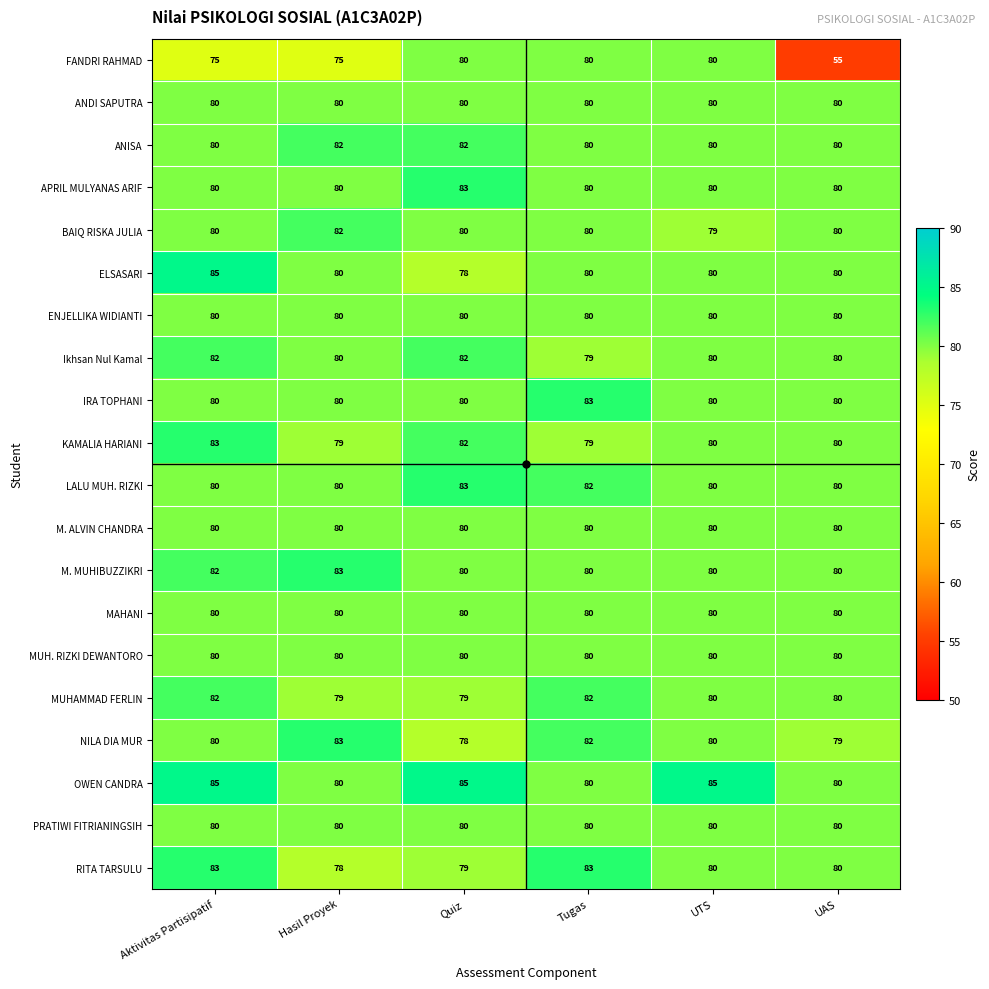

The MUHAMMAD FERLIN series shows 49 at Aktivitas Partisipatif. True or false?

False